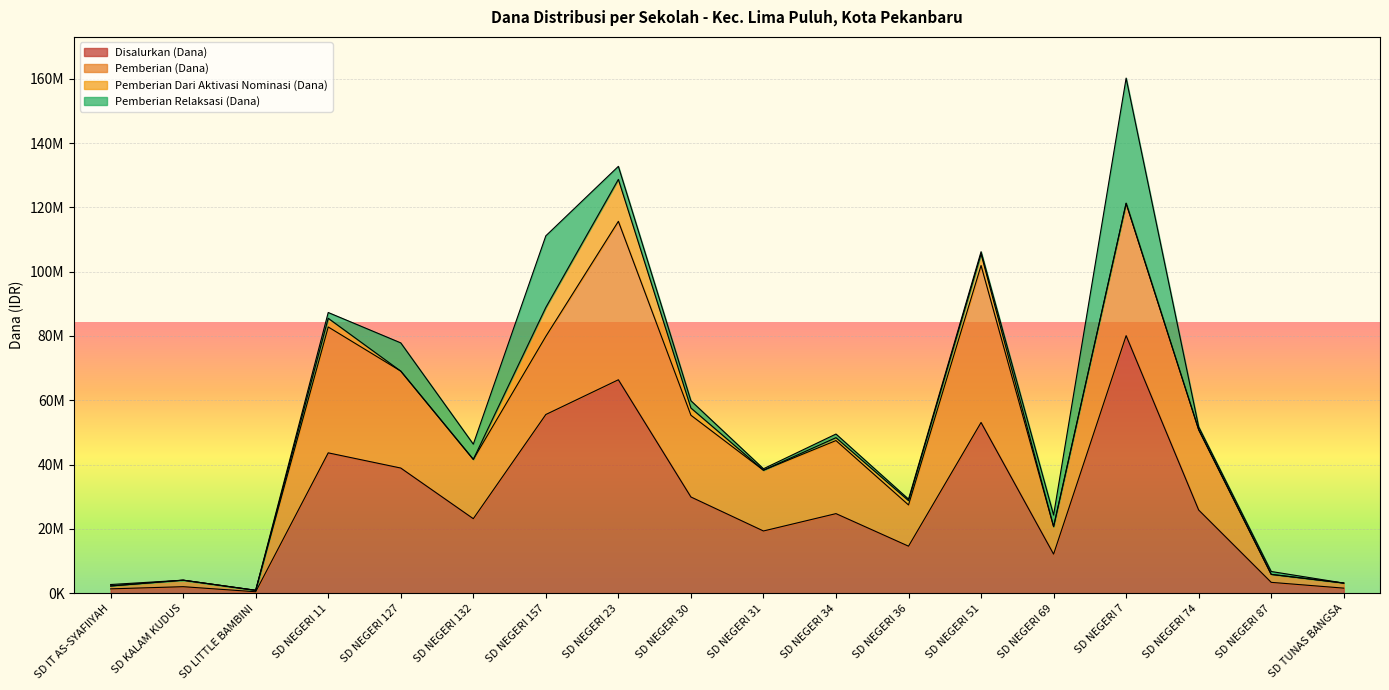

What is the difference between the maximum and minimum values in the Pemberian (Dana) series?

48825000